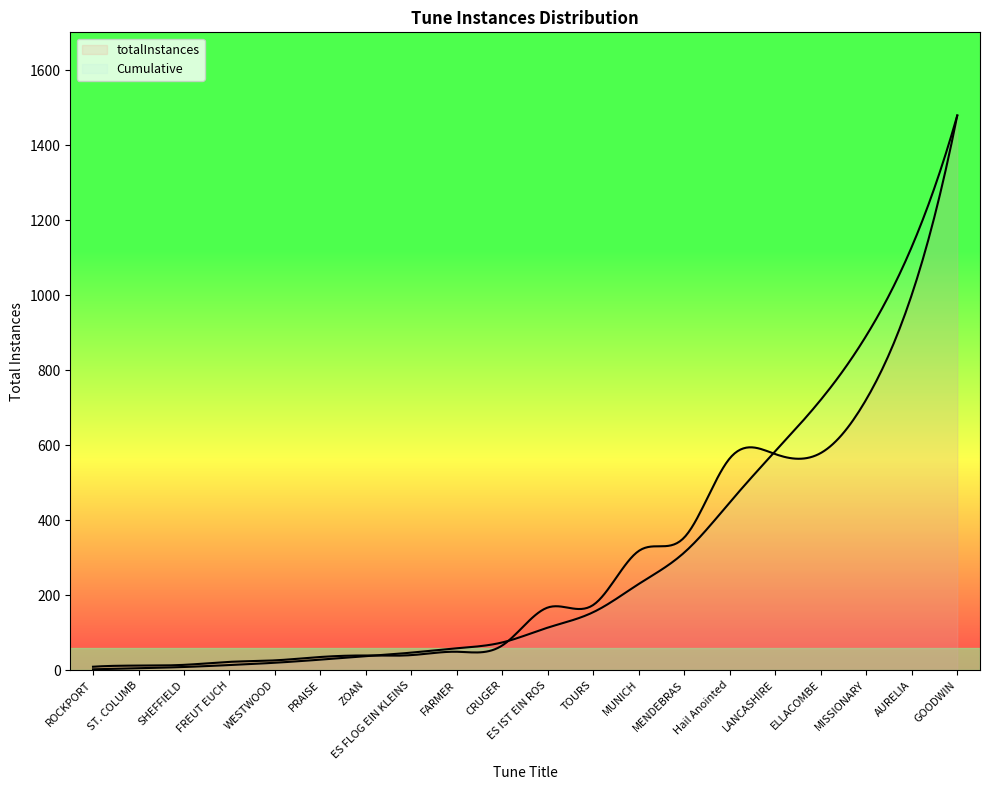

Rank the categories by value from highest to lowest.

GOODWIN, AURELIA, MISSIONARY, ELLACOMBE, LANCASHIRE, Hail Anointed, MENDEBRAS, MUNICH, TOURS, ES IST EIN ROS, CRUGER, FARMER, ES FLOG EIN KLEINS, ZOAN, PRAISE, WESTWOOD, FREUT EUCH, SHEFFIELD, ST. COLUMB, ROCKPORT